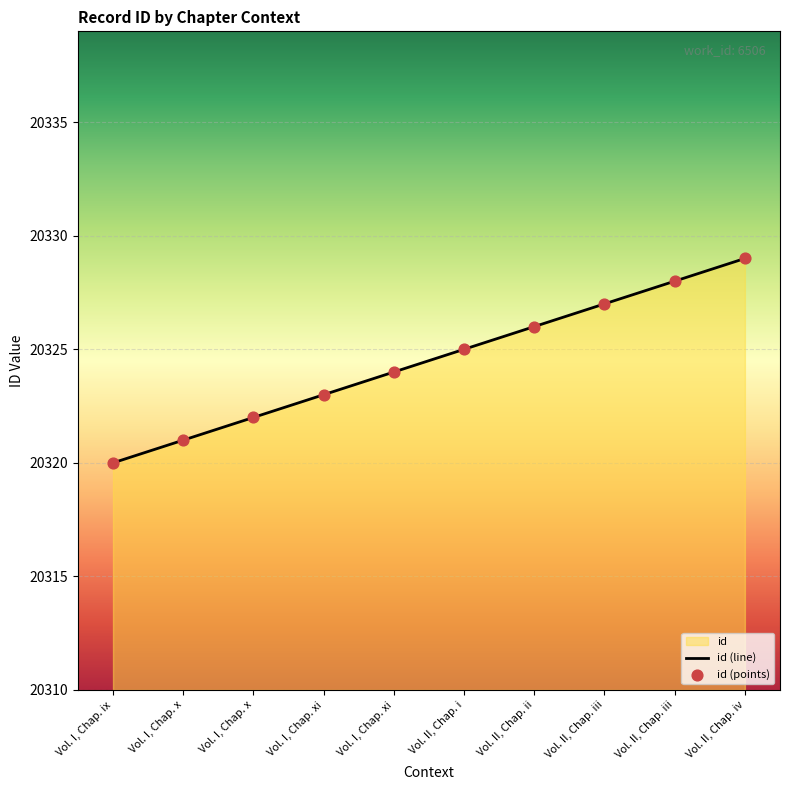

Approximately how many times larger is the value at Vol. II, Chap. iii compared to Vol. II, Chap. iii?

1.0